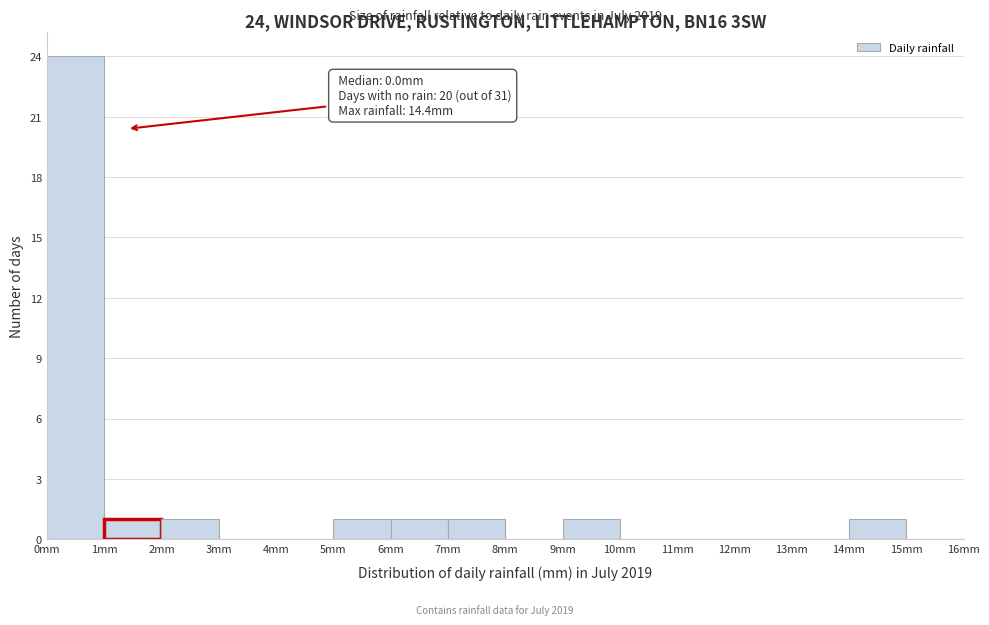

Over which range of the x-axis is the bar tallest?

0 to 1